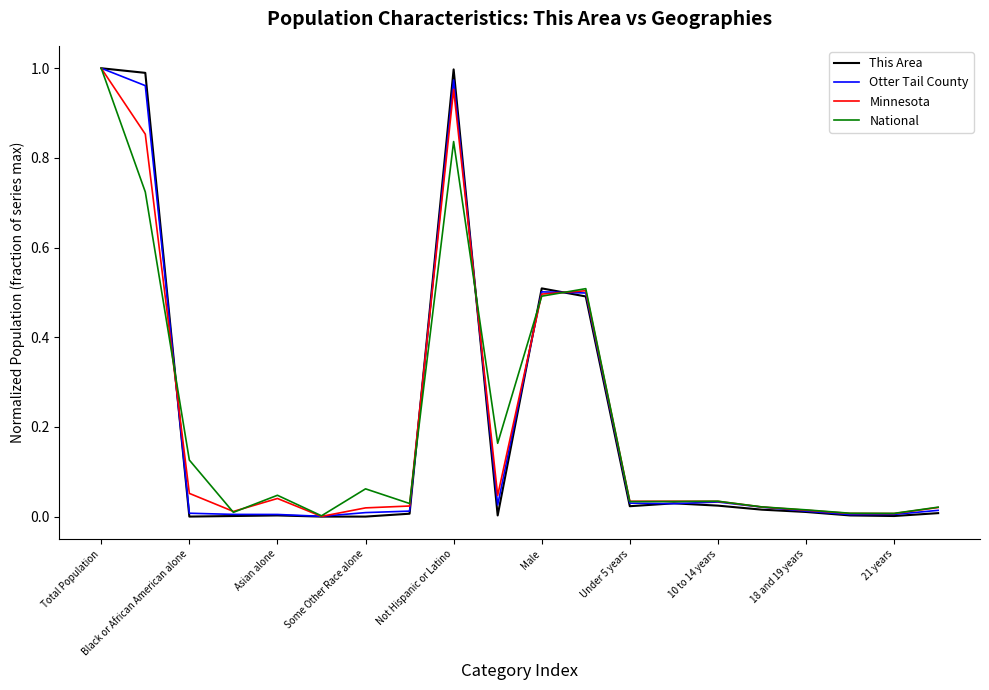

Which series has the largest range (max minus min)?

This Area